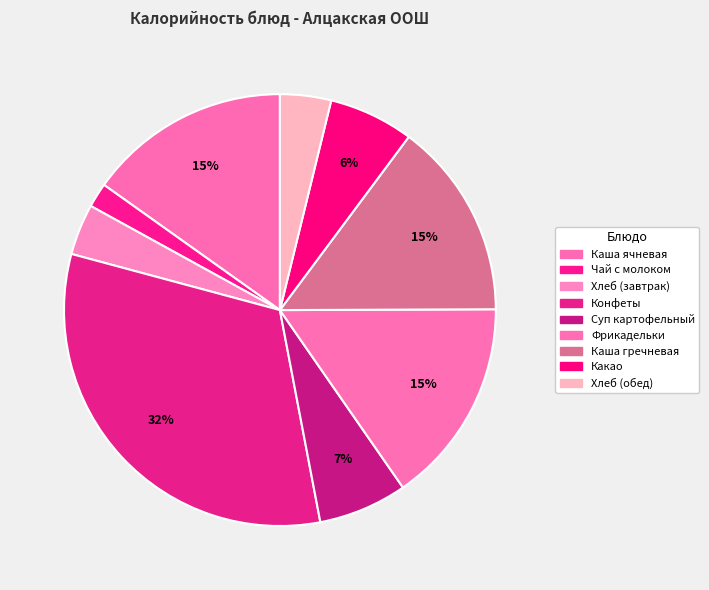

What percentage is the Хлеб (завтрак) slice, to the nearest percent?

4%